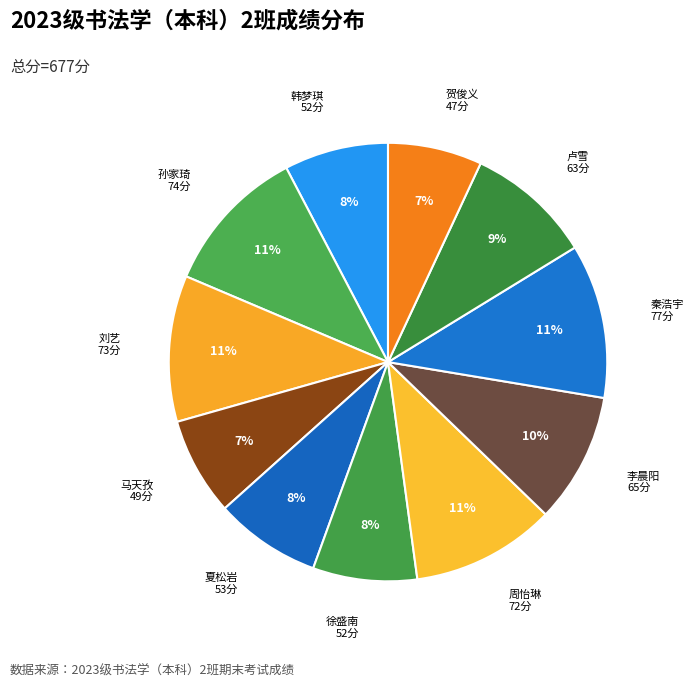

How many slices are in this pie chart?

11